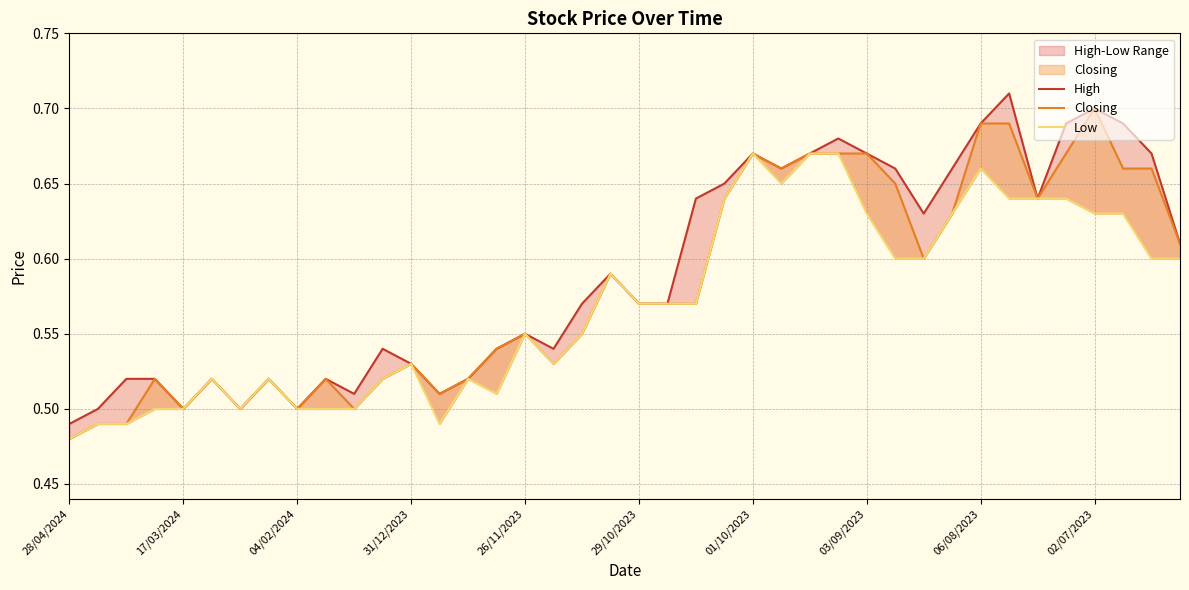

Count the number of data series in this chart.

3